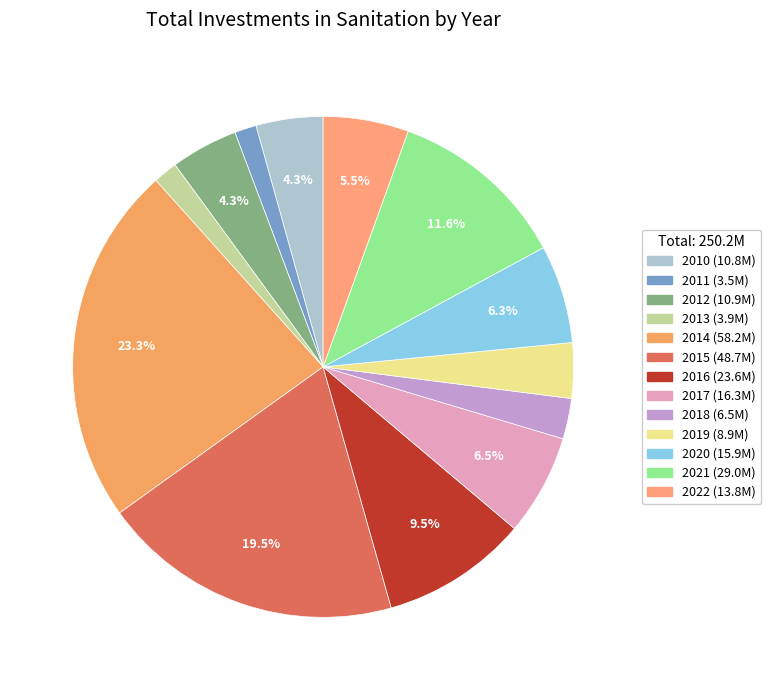

What percentage do 2018 and 2013 together represent?

4.2%